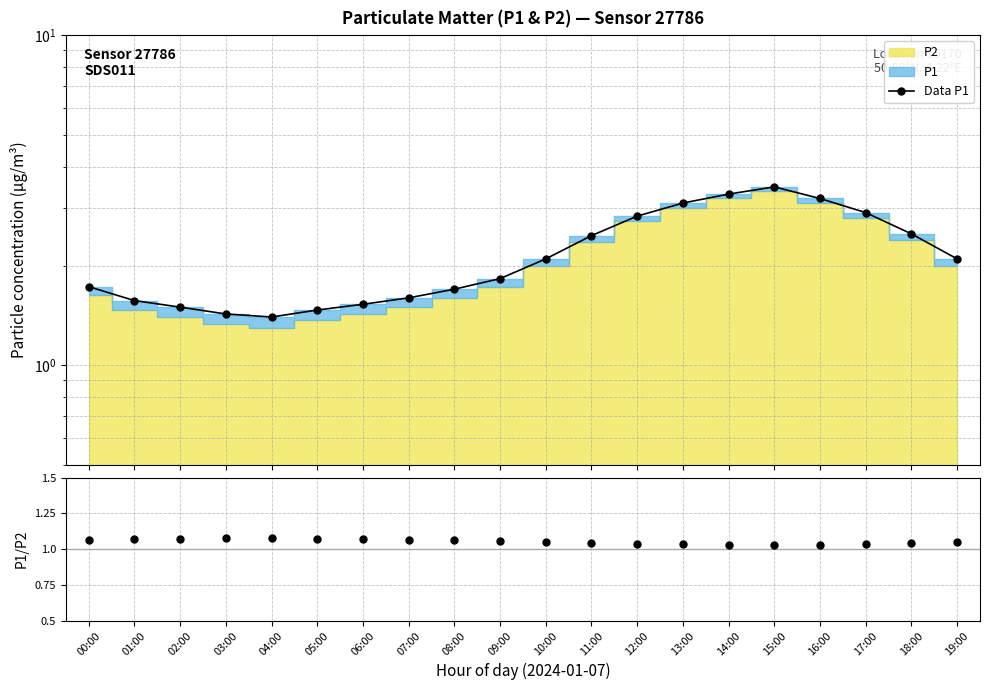

How many lines are shown in the chart?

1